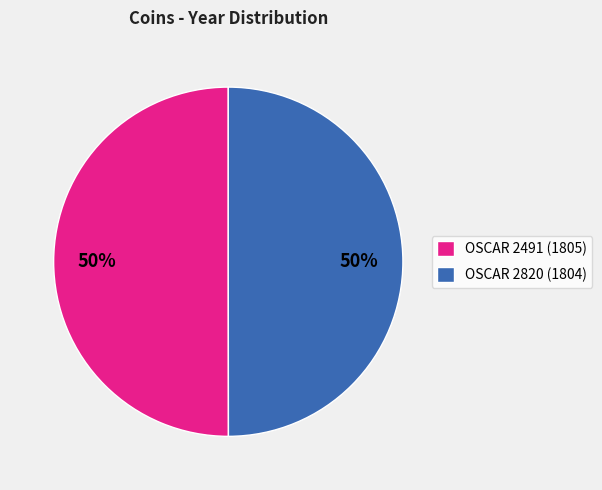

Do OSCAR 2820 (1804) and OSCAR 2491 (1805) together represent more than half of the pie?

Yes